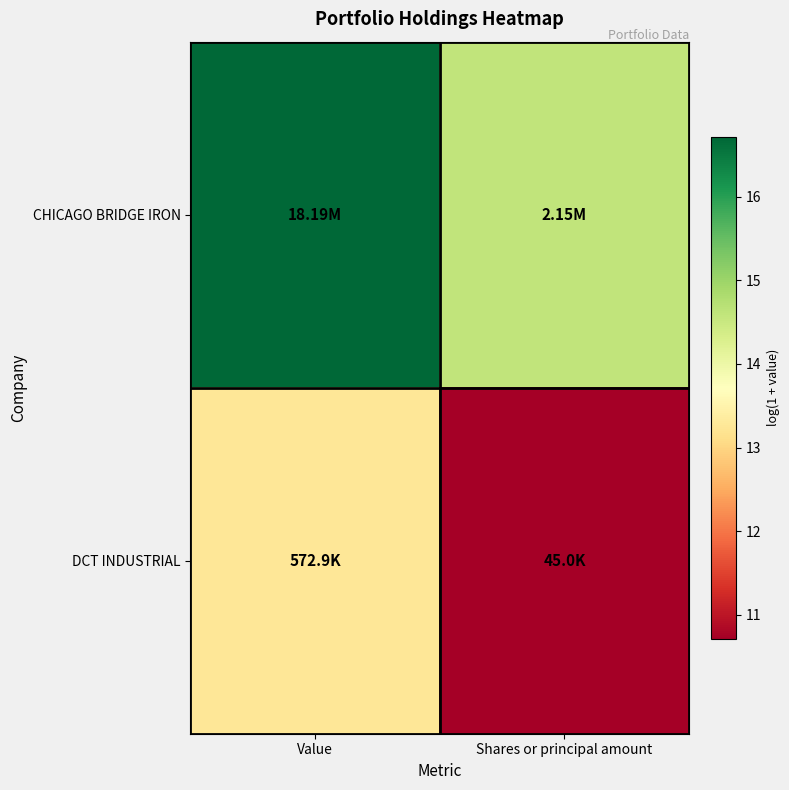

Reading right to left, extract all data points from this chart.

CHICAGO BRIDGE IRON: Shares or principal amount=14.6	Value=16.7
DCT INDUSTRIAL: Shares or principal amount=10.7	Value=13.3